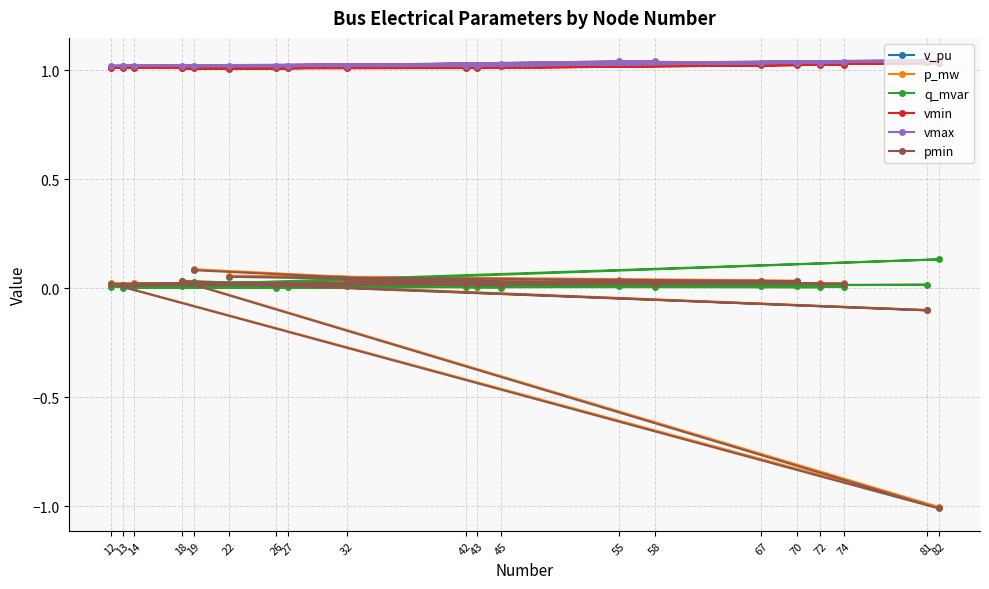

Which series has the widest spread of values?

pmin